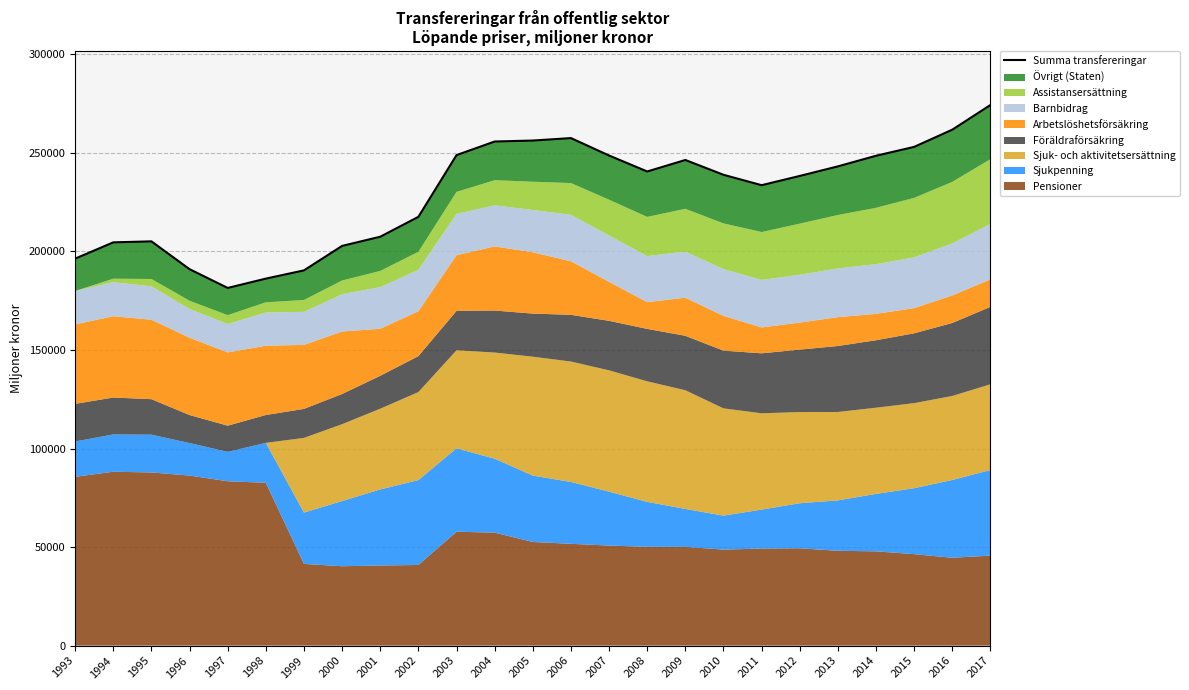

What is the sum of the values at 2006 and 2014?

506044